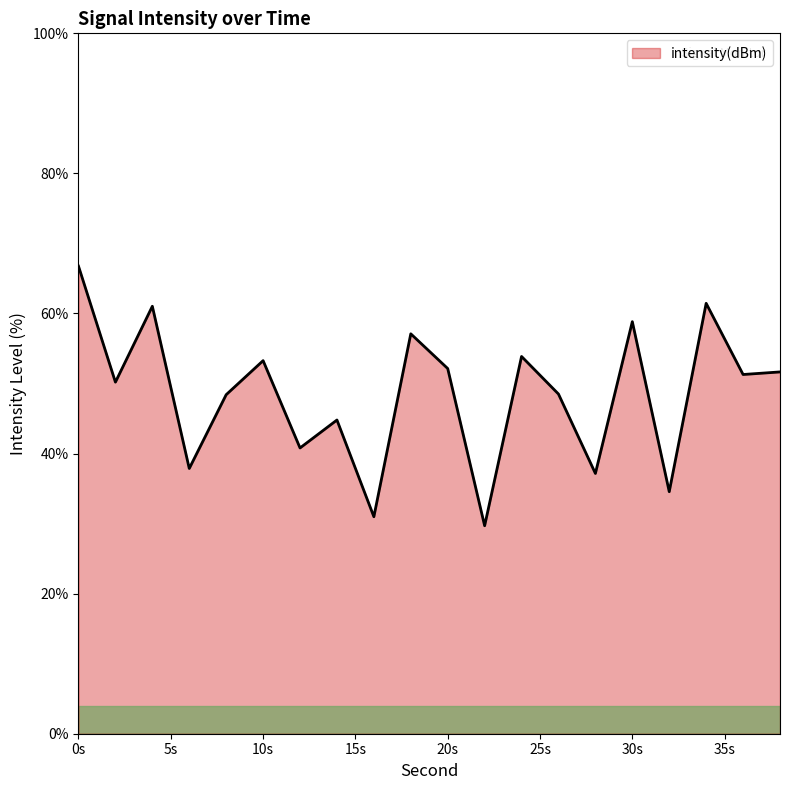

What is the difference between the maximum and minimum values?

37.1